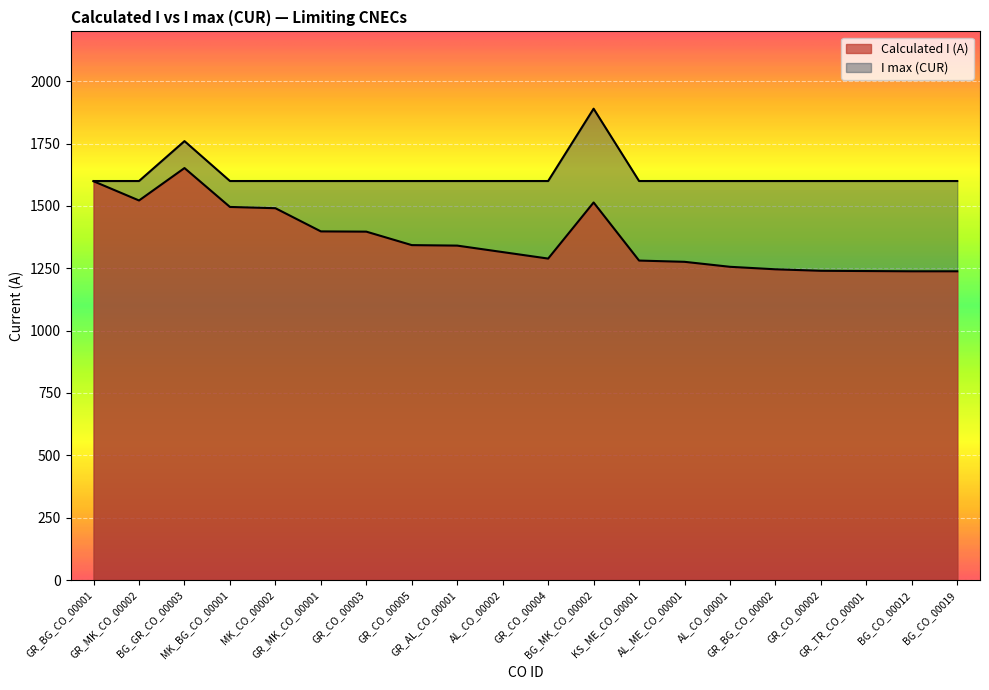

Is the value of I max (CUR) at GR_MK_CO_00002 greater than the value of Calculated I (A) at MK_CO_00002?

Yes